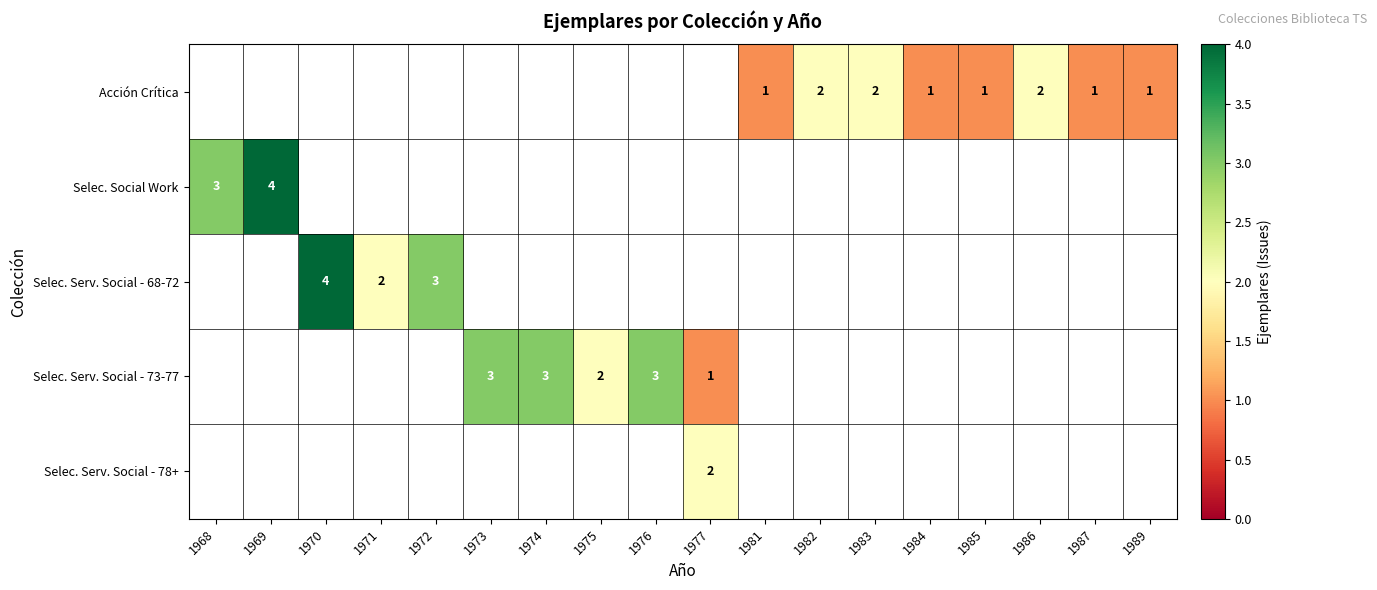

The value of Selec. Serv. Social - 73-77 at 1974 is 3. True or false?

True